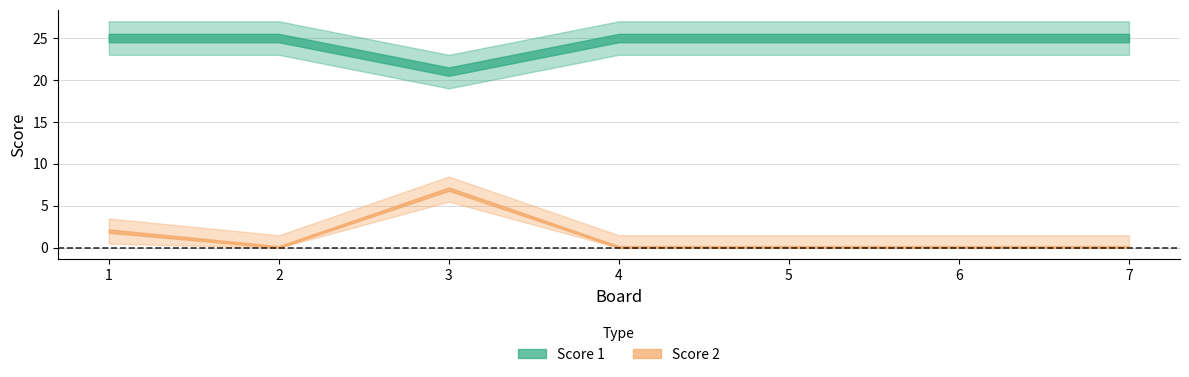

Count the number of categories in the chart.

7